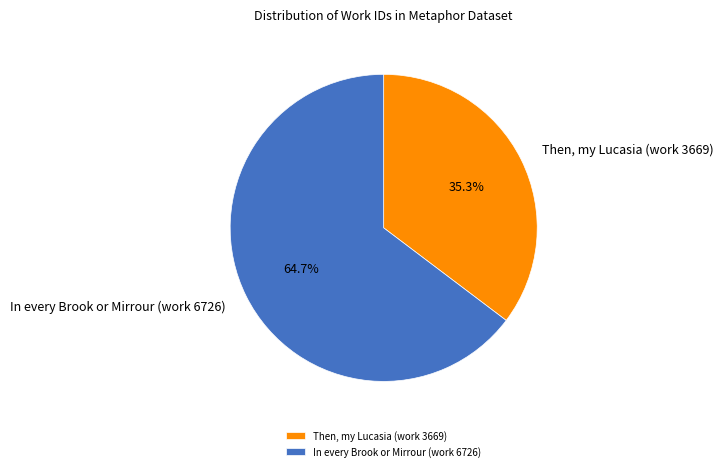

What is the largest slice in the pie chart?

In every Brook or Mirrour (work 6726)